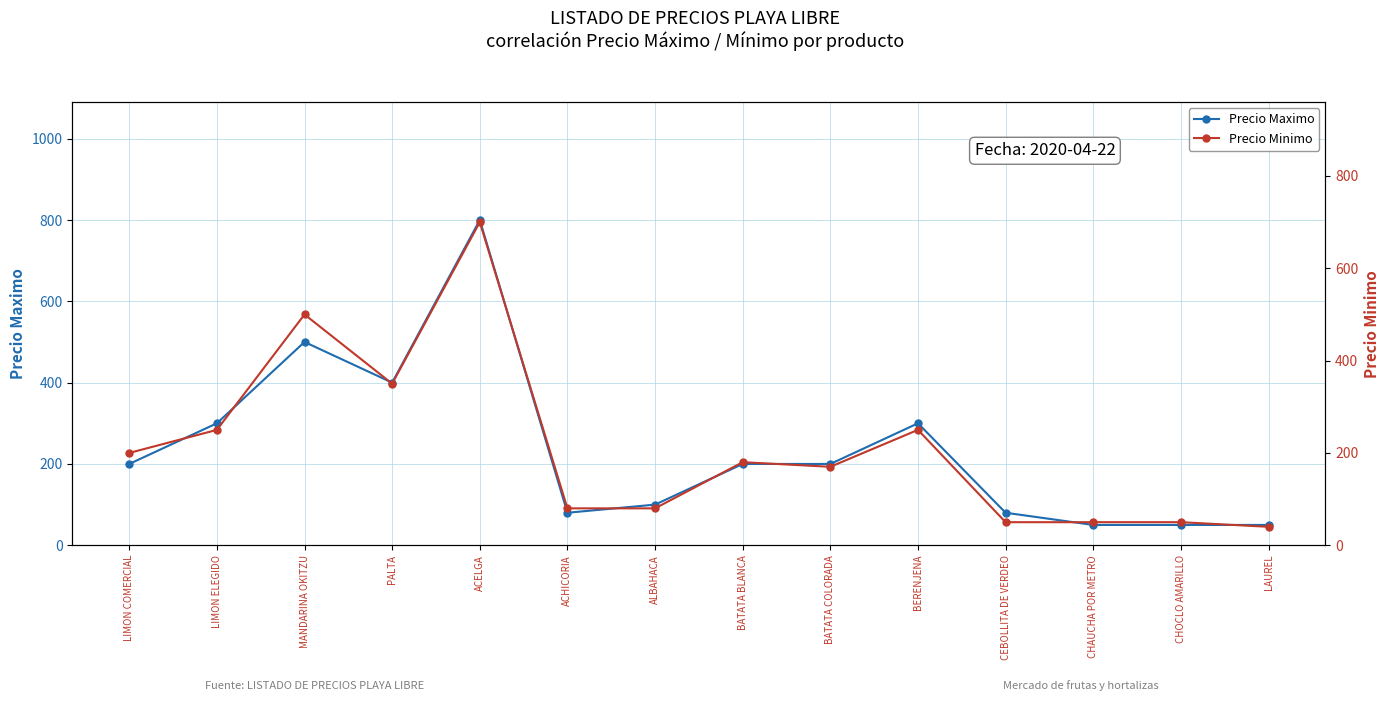

True or false: Precio Minimo and Precio Maximo intersect in this chart.

False